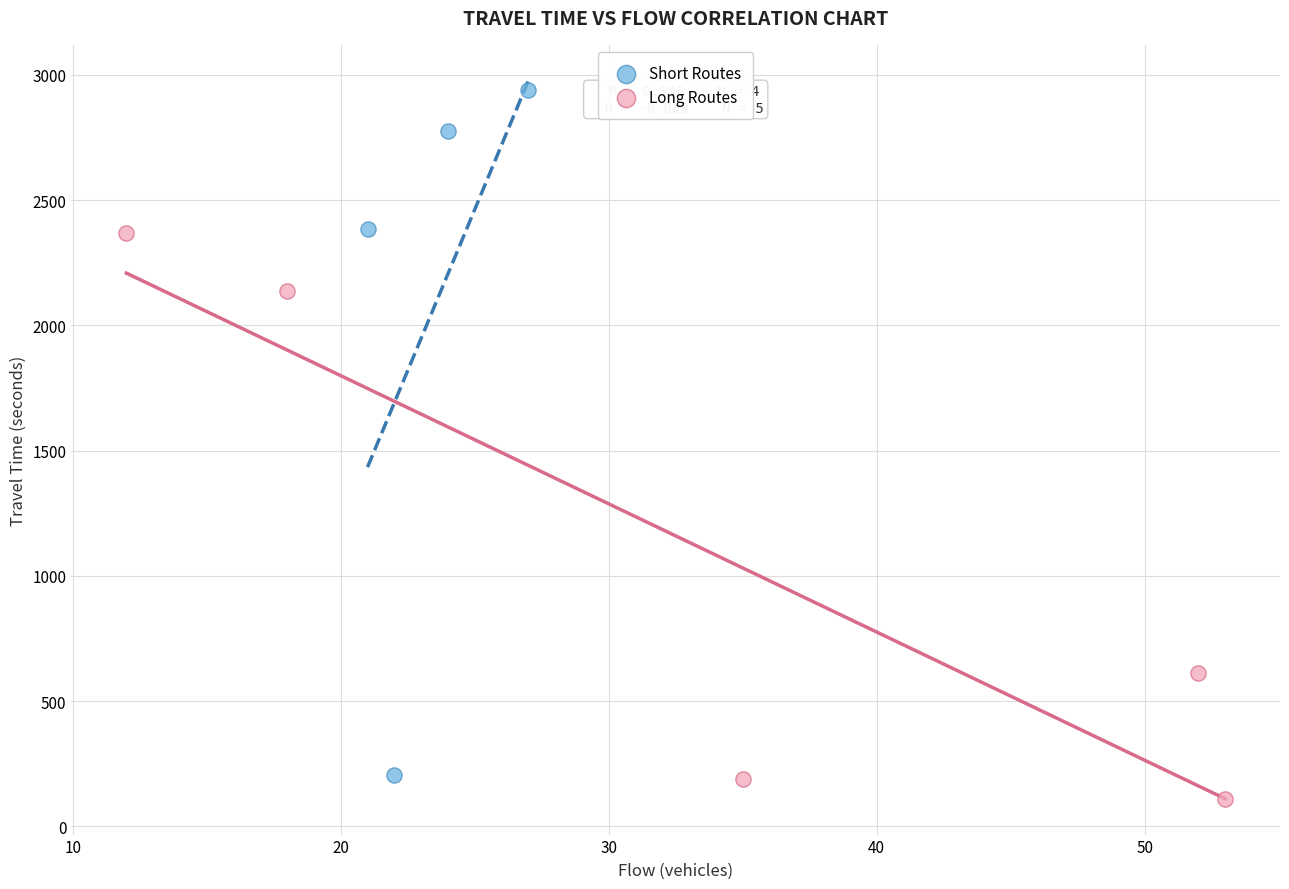

Which series has the largest Y range (max minus min)?

Short Routes